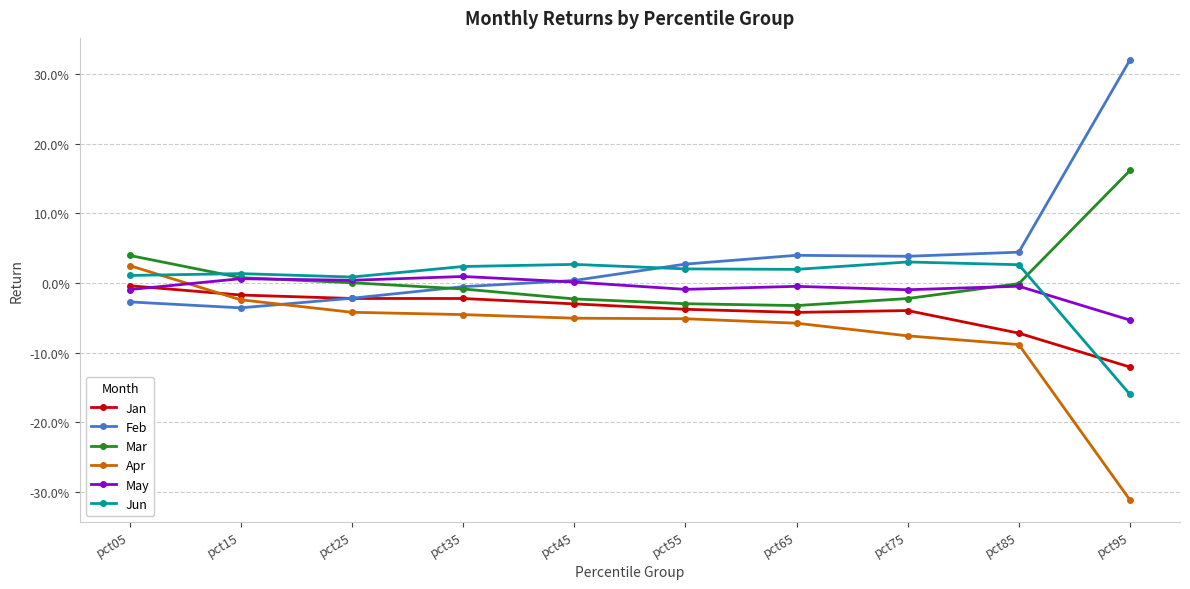

Is this an area chart (filled region under the line)?

No